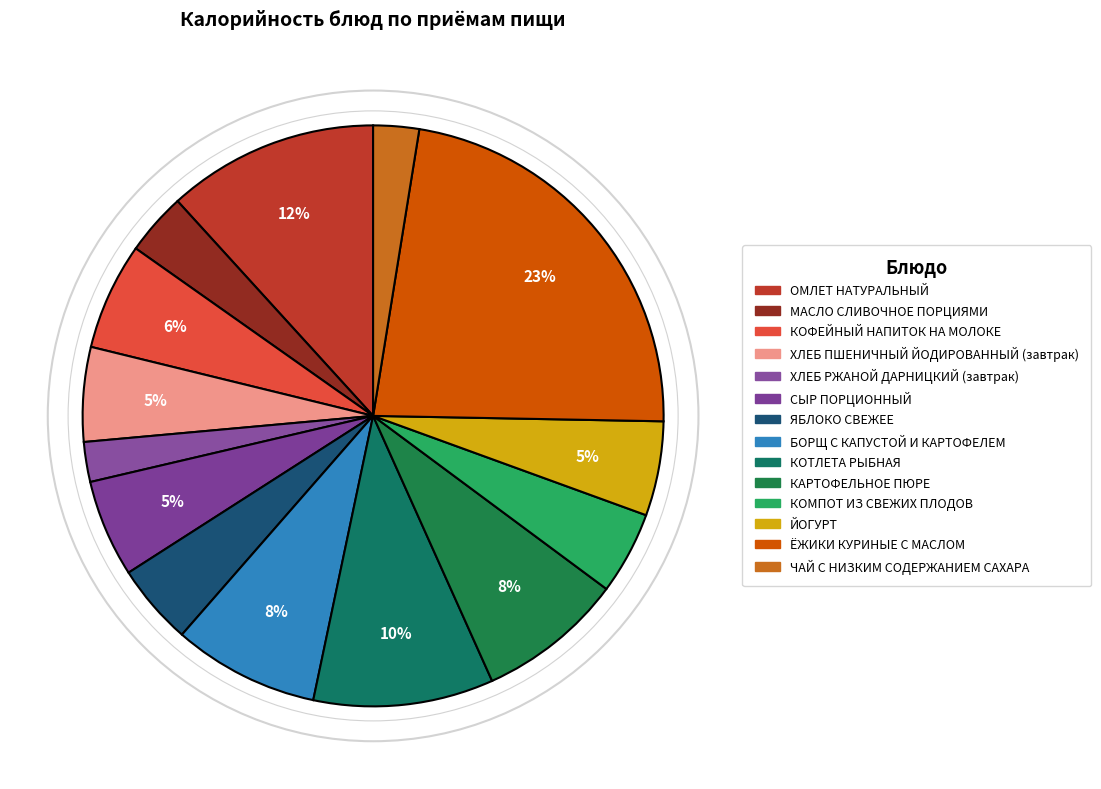

What percentage is the ЙОГУРТ slice, to the nearest percent?

5%